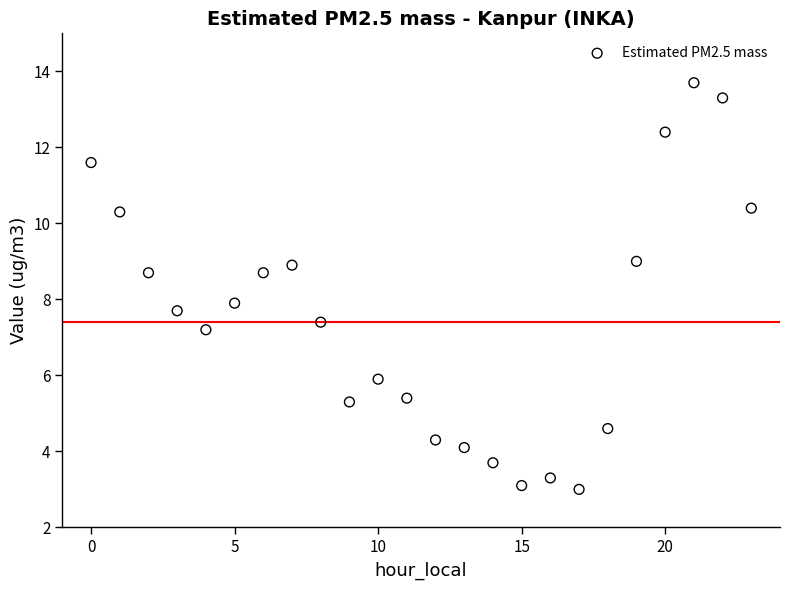

What is the range of Y values (max minus min)?

10.7